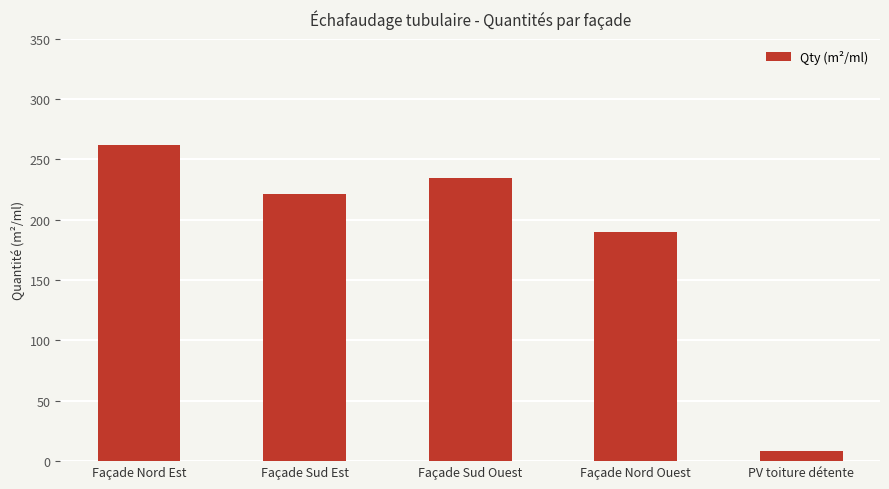

How many values are below 221?

2